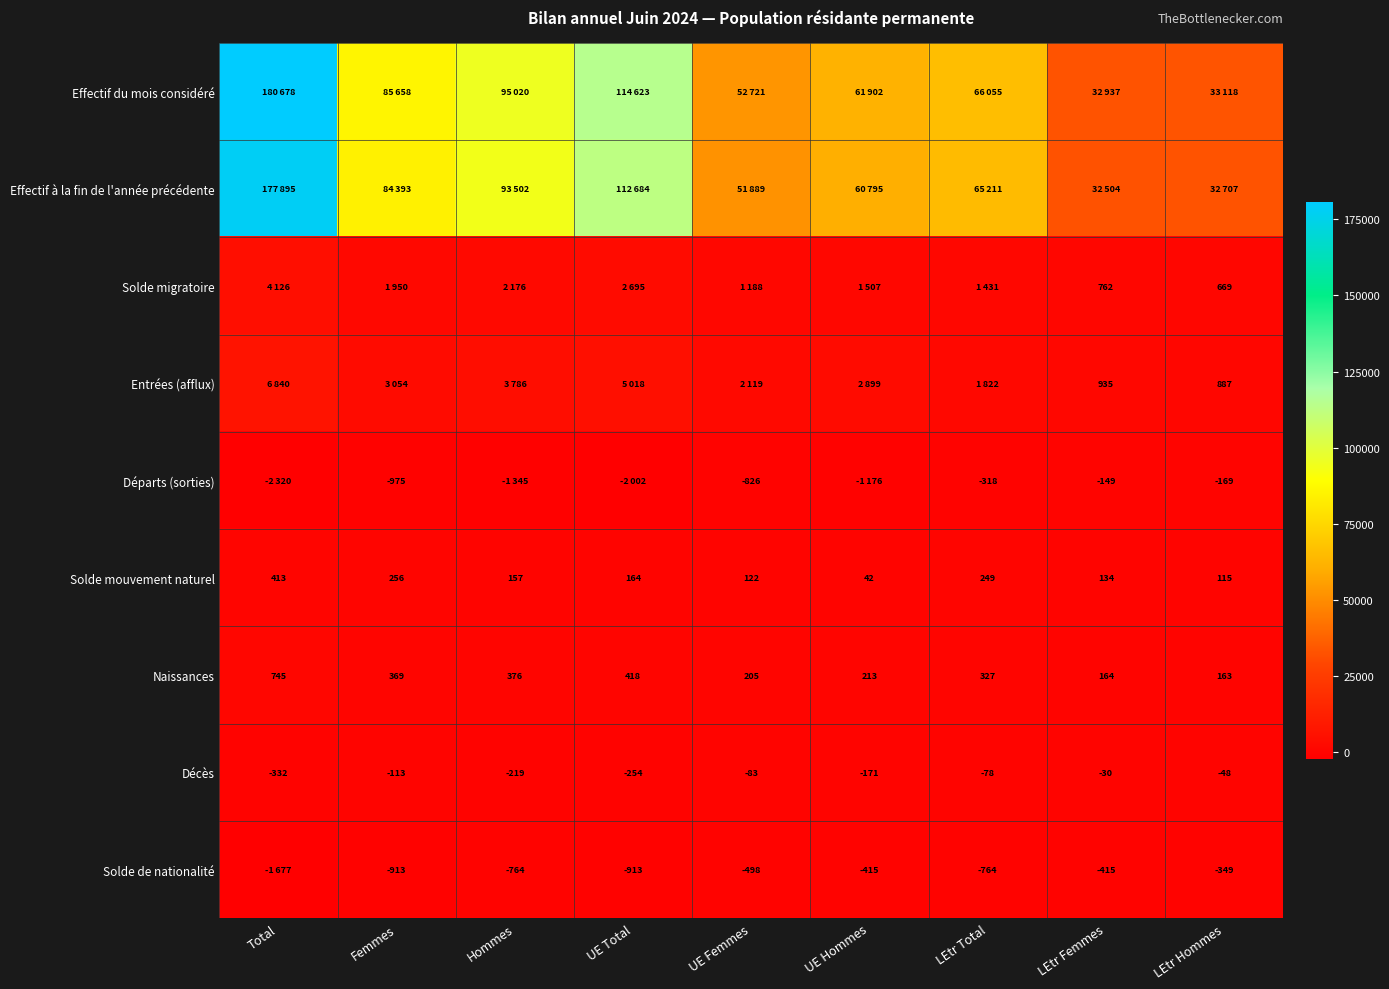

What is the total value across all series at Femmes?

173679